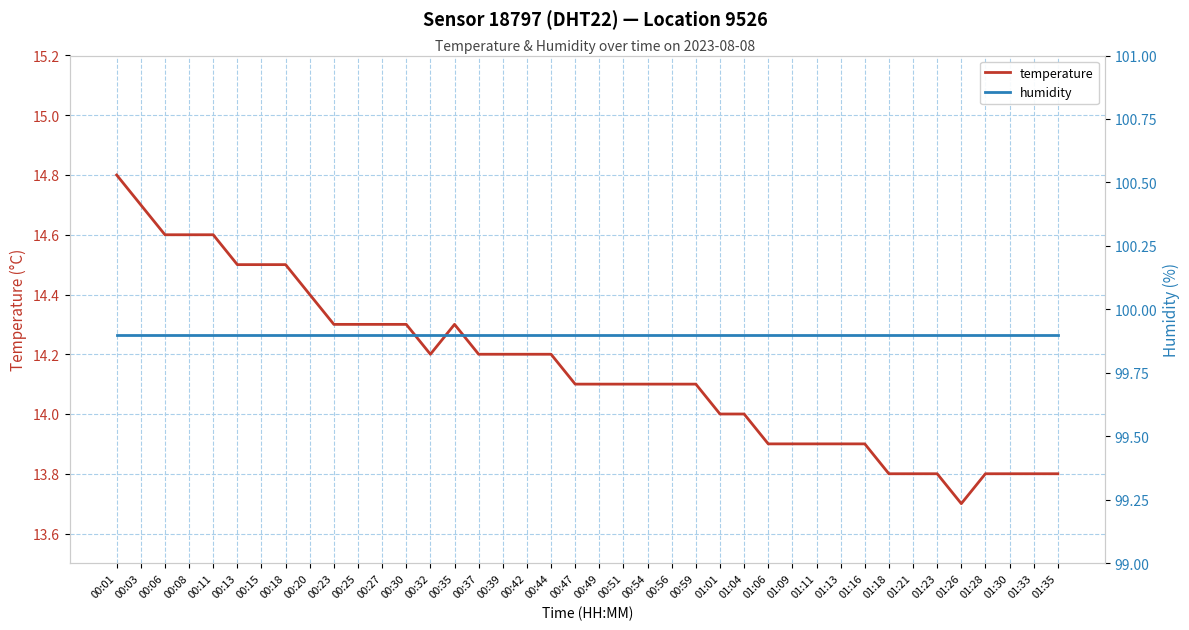

Reading left to right, what are all the values shown in this chart?

temperature: 00:01=14.8	00:03=14.7	00:06=14.6	00:08=14.6	00:11=14.6	00:13=14.5	00:15=14.5	00:18=14.5	00:20=14.4	00:23=14.3	00:25=14.3	00:27=14.3	00:30=14.3	00:32=14.2	00:35=14.3	00:37=14.2	00:39=14.2	00:42=14.2	00:44=14.2	00:47=14.1	00:49=14.1	00:51=14.1	00:54=14.1	00:56=14.1	00:59=14.1	01:01=14.0	01:04=14.0	01:06=13.9	01:09=13.9	01:11=13.9	01:13=13.9	01:16=13.9	01:18=13.8	01:21=13.8	01:23=13.8	01:26=13.7	01:28=13.8	01:30=13.8	01:33=13.8	01:35=13.8
humidity: 00:01=99.9	00:03=99.9	00:06=99.9	00:08=99.9	00:11=99.9	00:13=99.9	00:15=99.9	00:18=99.9	00:20=99.9	00:23=99.9	00:25=99.9	00:27=99.9	00:30=99.9	00:32=99.9	00:35=99.9	00:37=99.9	00:39=99.9	00:42=99.9	00:44=99.9	00:47=99.9	00:49=99.9	00:51=99.9	00:54=99.9	00:56=99.9	00:59=99.9	01:01=99.9	01:04=99.9	01:06=99.9	01:09=99.9	01:11=99.9	01:13=99.9	01:16=99.9	01:18=99.9	01:21=99.9	01:23=99.9	01:26=99.9	01:28=99.9	01:30=99.9	01:33=99.9	01:35=99.9